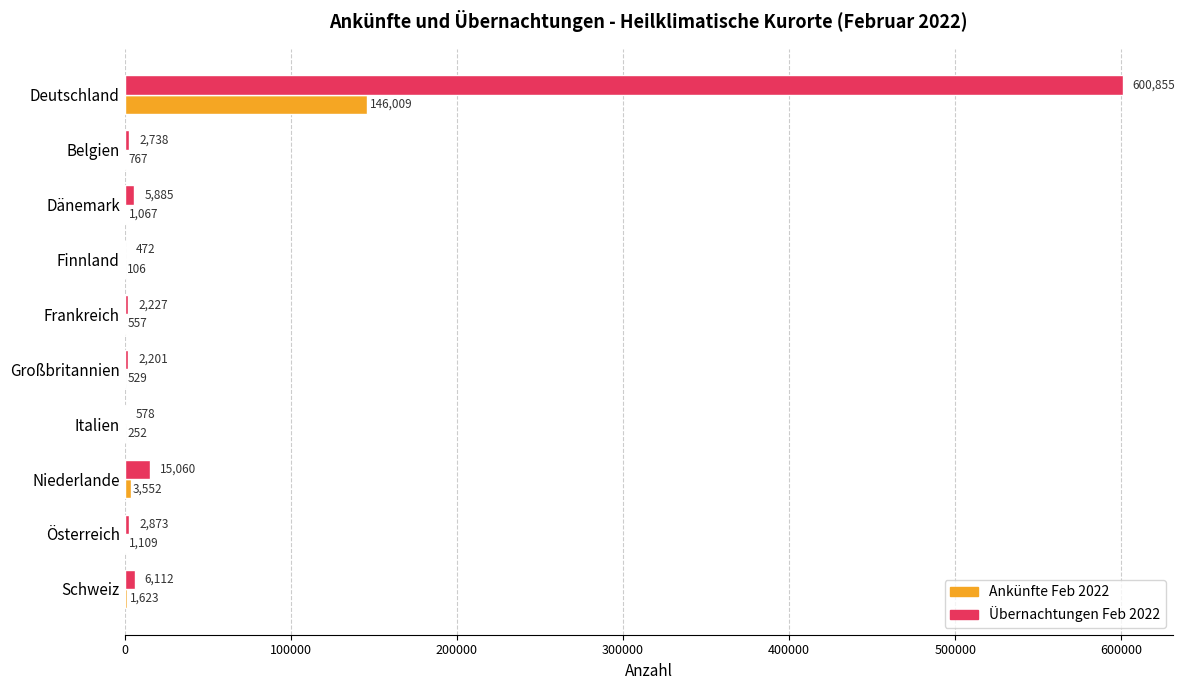

Which series has the largest total across all categories?

Übernachtungen Feb 2022